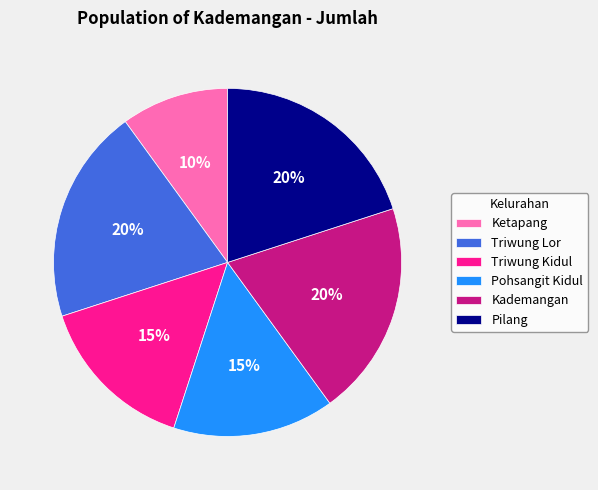

To the nearest percent, what is the combined percentage of Pohsangit Kidul and Pilang?

35%